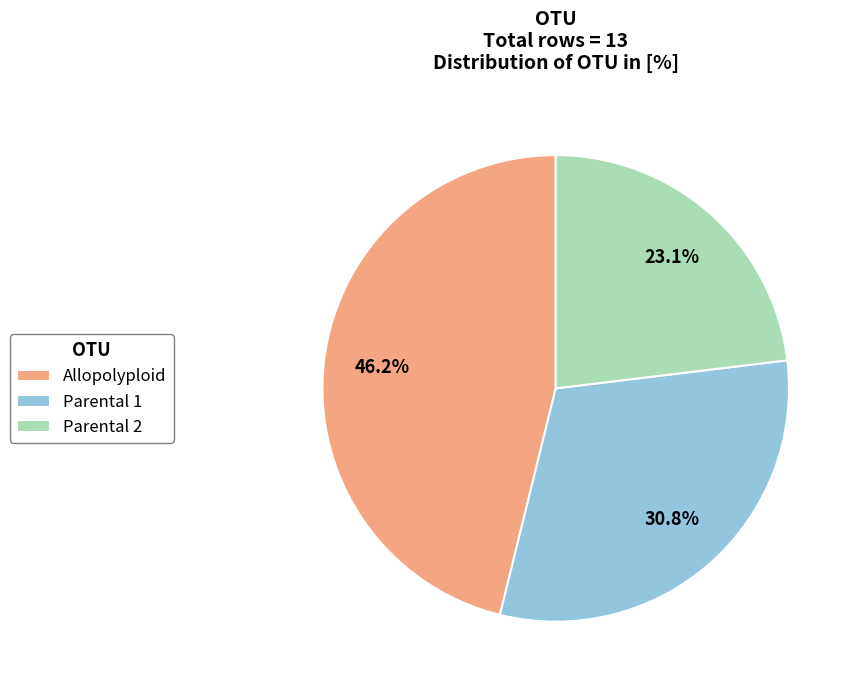

To the nearest percent, what is the difference between the Parental 2 and Parental 1 slice percentages?

8%